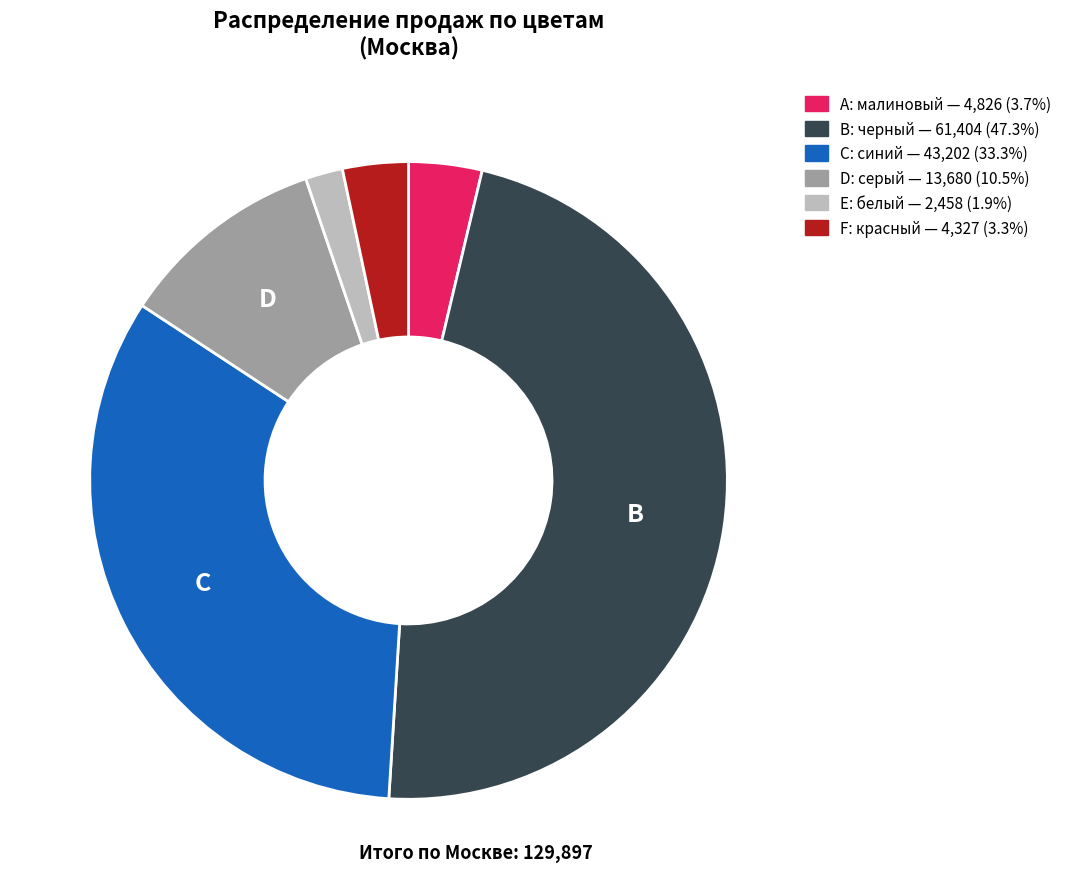

Is there a majority slice in this chart?

No